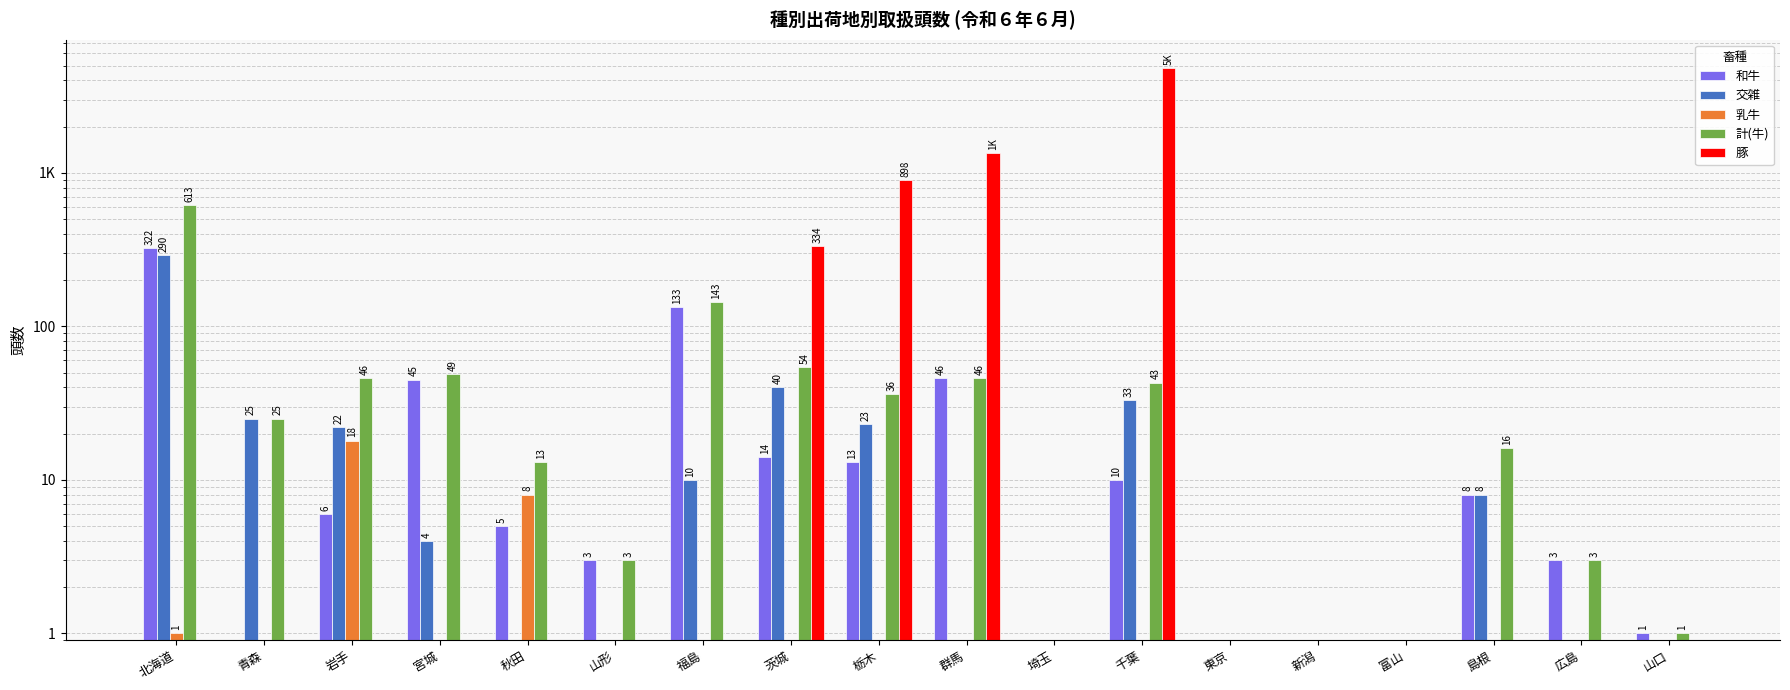

What is the highest value of the 和牛 series?

322